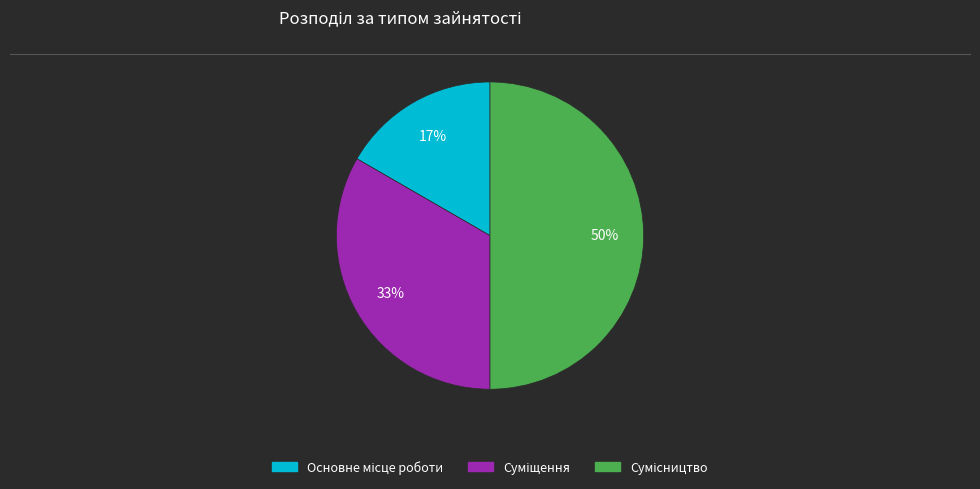

To the nearest percent, what is the average slice percentage?

33%